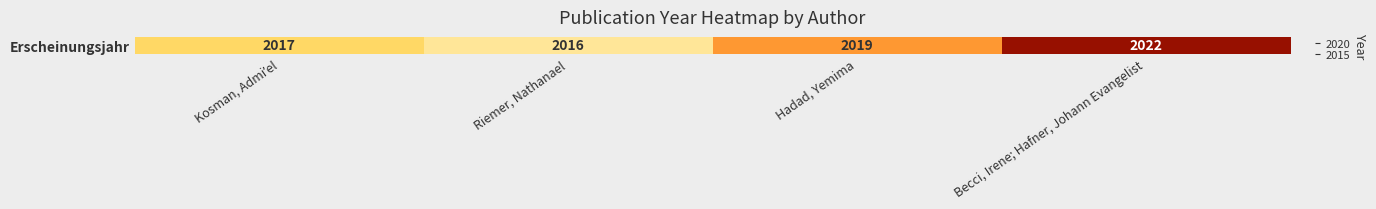

List the labels in order of value, largest first.

Becci, Irene; Hafner, Johann Evangelist, Hadad, Yemima, Kosman, Admiʼel, Riemer, Nathanael